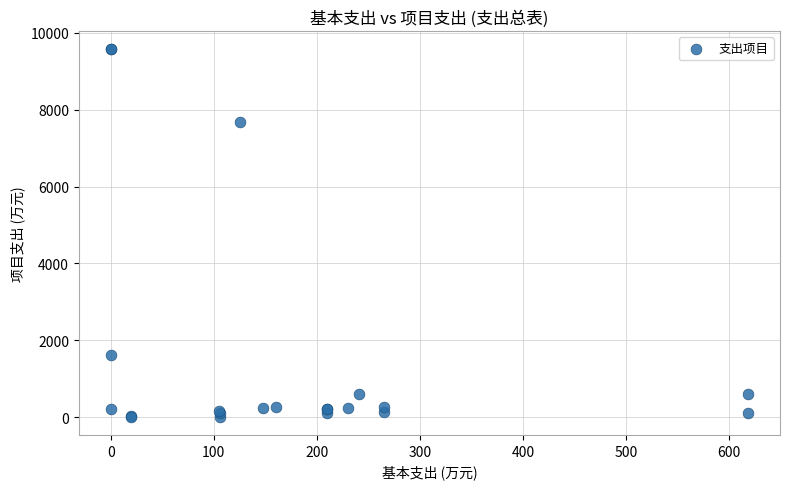

What Y value in the scatter plot is closest to 4795?

7669.2